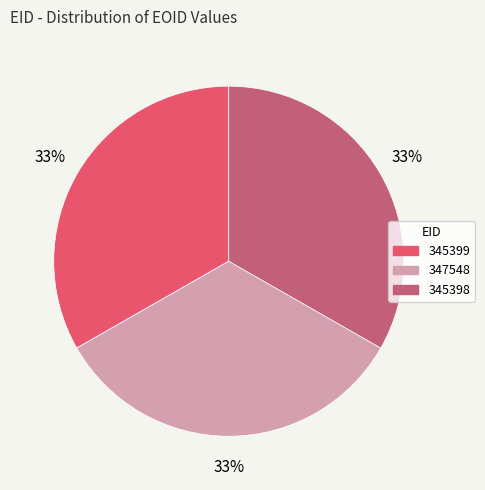

Does any single category account for the majority?

No